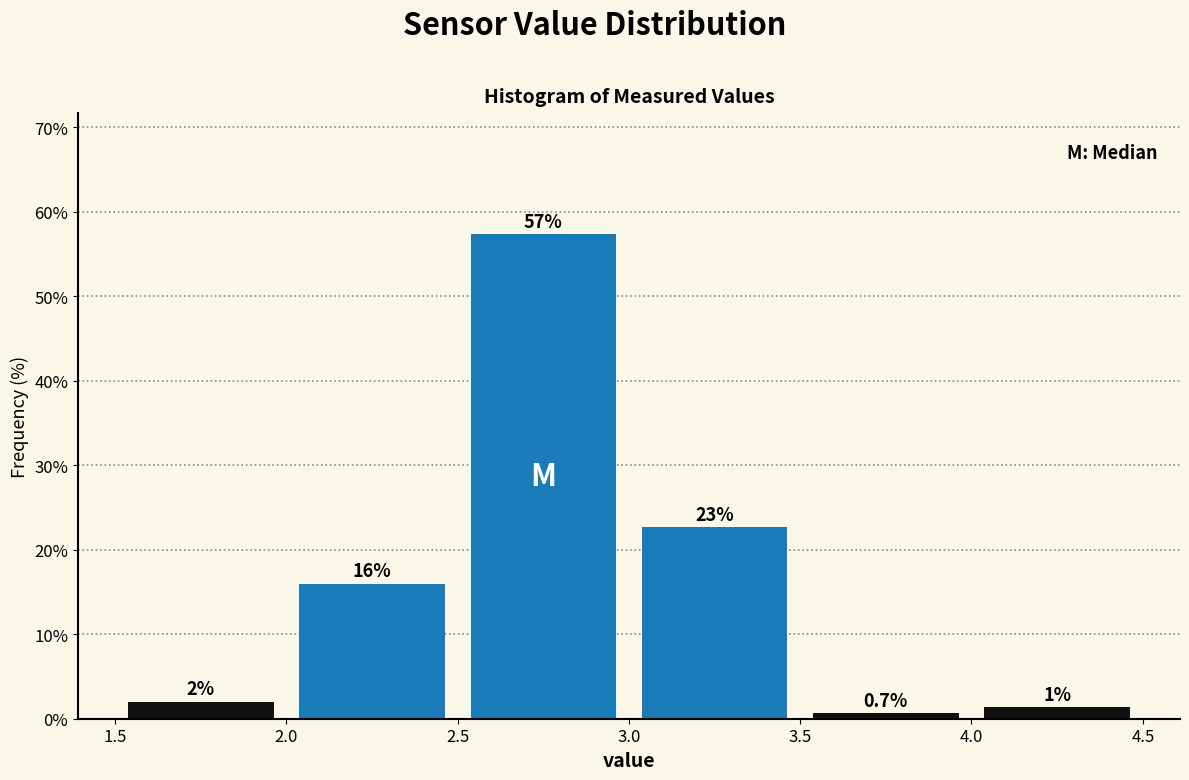

Over which range of the x-axis is the bar tallest?

2.5 to 3.0